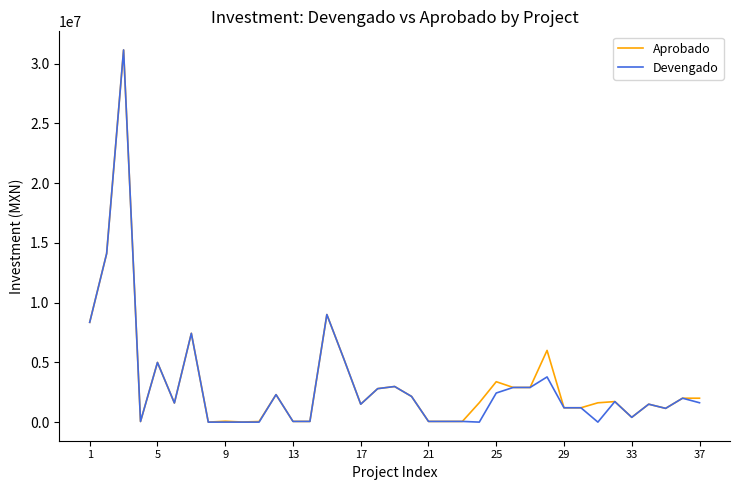

What is the maximum value shown in the chart?

31139577.6